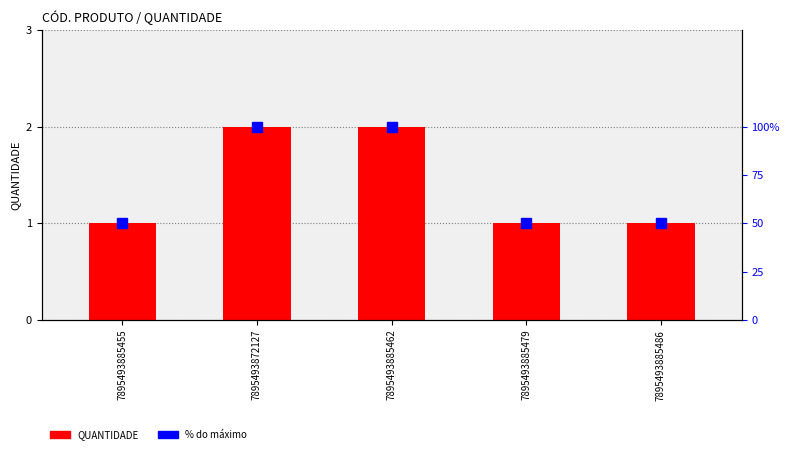

At which category is the sum across all series the highest?

7895493872127